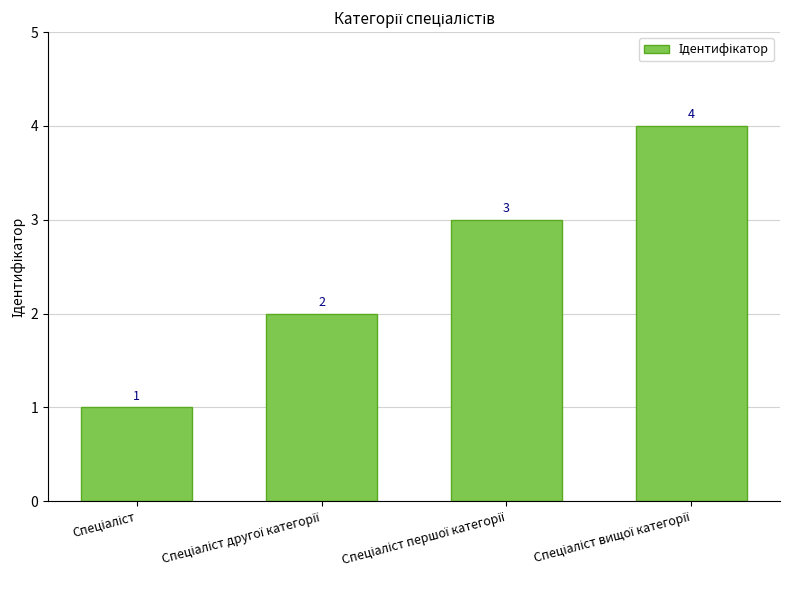

Count the values in the range 2 to 4.

3